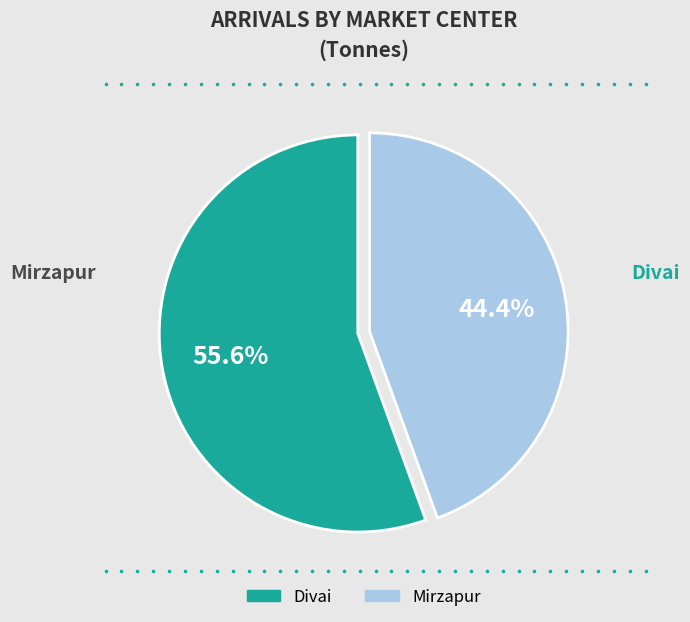

How much of the chart is everything except Divai?

44.4%